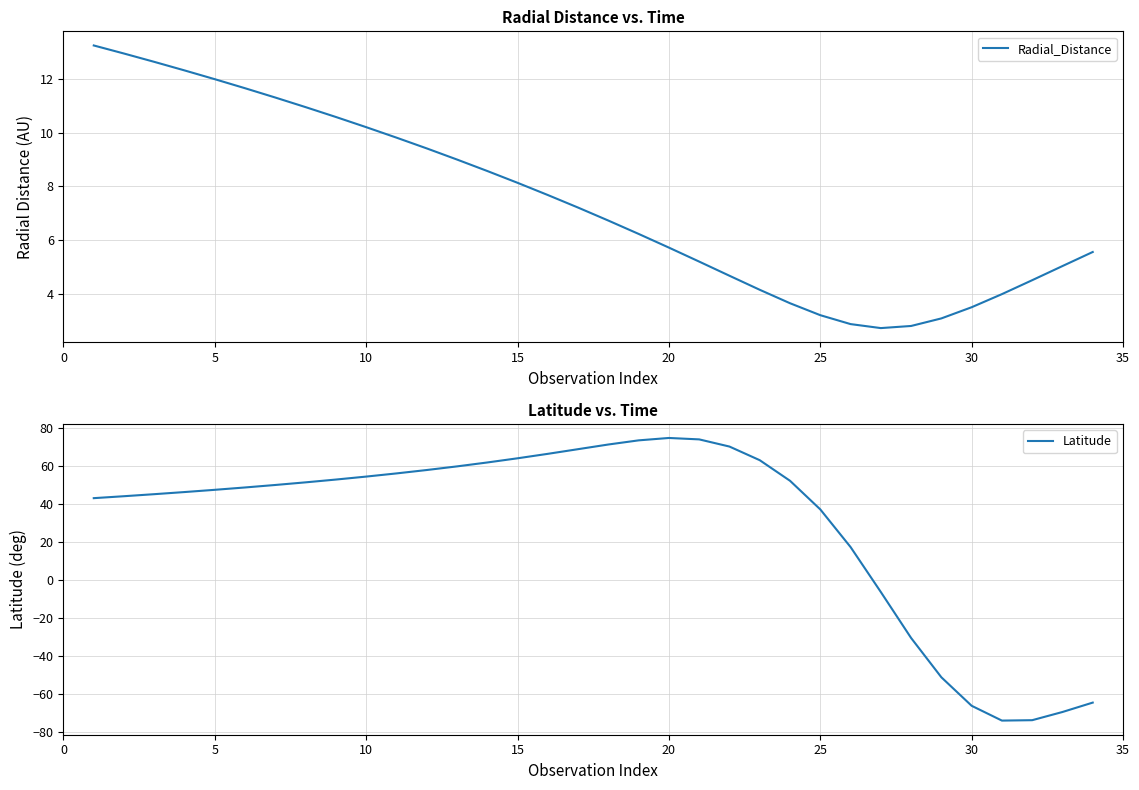

Reading left to right, what are all the values shown in this chart?

Radial_Distance: 13.2	12.9	12.6	12.3	12.0	11.6	11.3	10.9	10.6	10.2	9.8	9.4	9.0	8.6	8.1	7.7	7.2	6.7	6.2	5.7	5.2	4.7	4.1	3.6	3.2	2.9	2.7	2.8	3.1	3.5	4.0	4.5	5.0	5.5
Latitude: 43.0	44.0	45.0	46.2	47.3	48.6	49.9	51.3	52.7	54.3	56.0	57.7	59.7	61.7	63.9	66.3	68.7	71.2	73.3	74.6	73.8	70.1	62.9	52.1	37.0	17.2	-6.4	-30.6	-51.2	-66.2	-74.0	-73.8	-69.5	-64.5